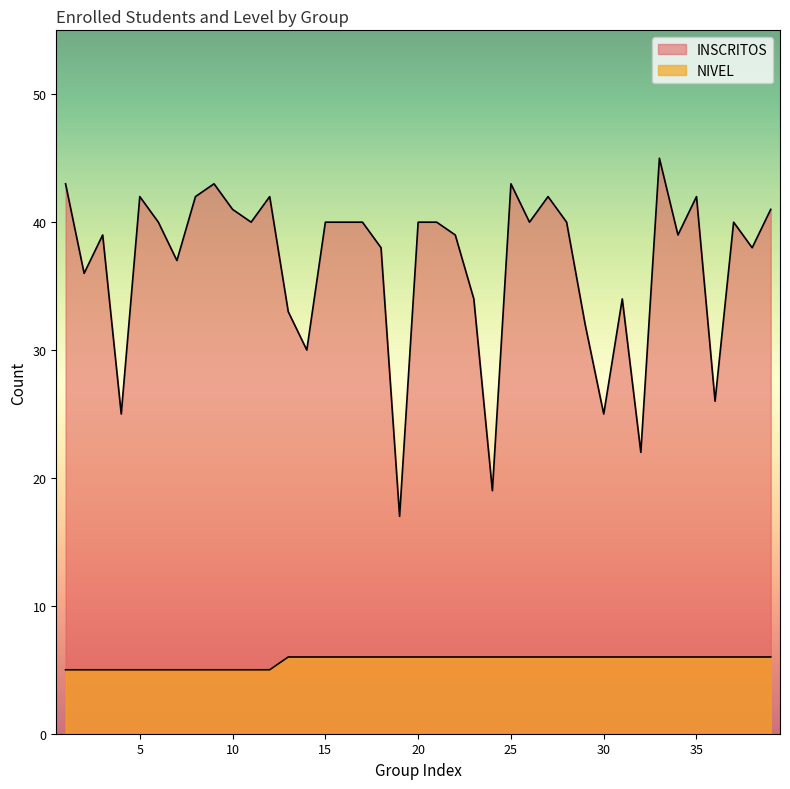

What is the greatest value displayed?

45